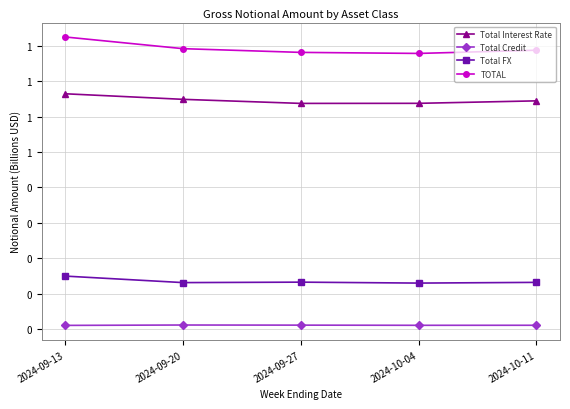

True or false: Total FX and Total Interest Rate cross at least once.

False